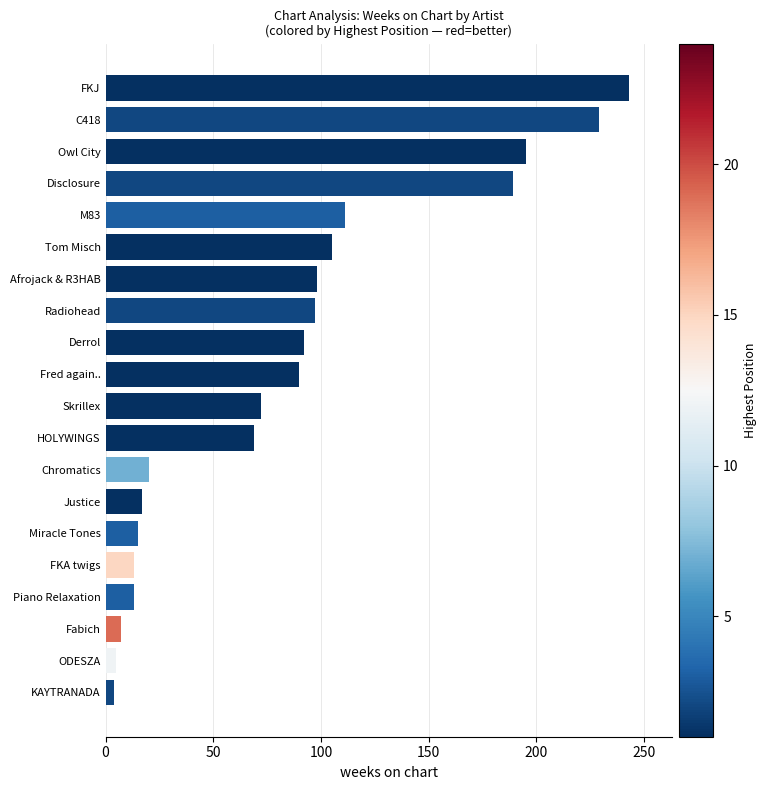

At which category does the chart reach its peak across all series?

FKJ